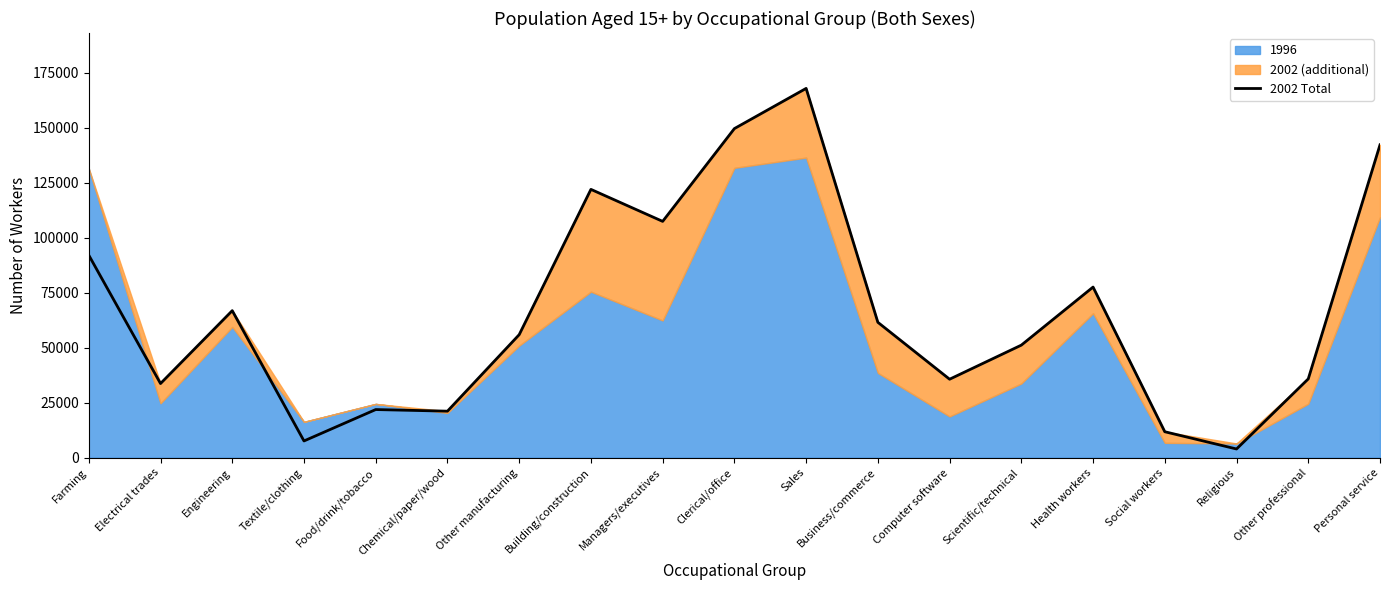

The chart shows a value of 135298 at Farming. True or false?

False